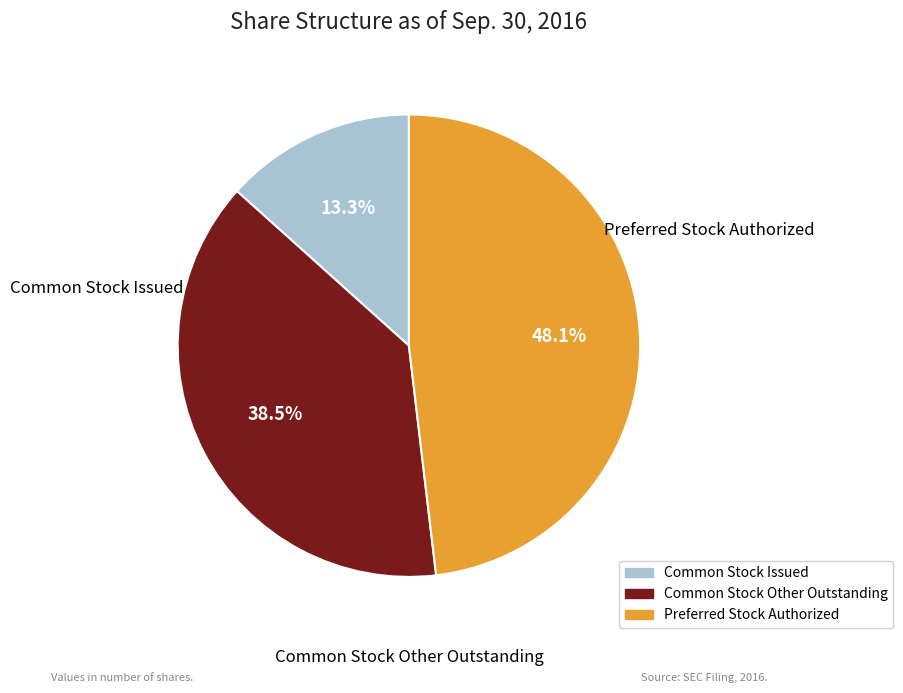

Does any single category account for the majority?

No